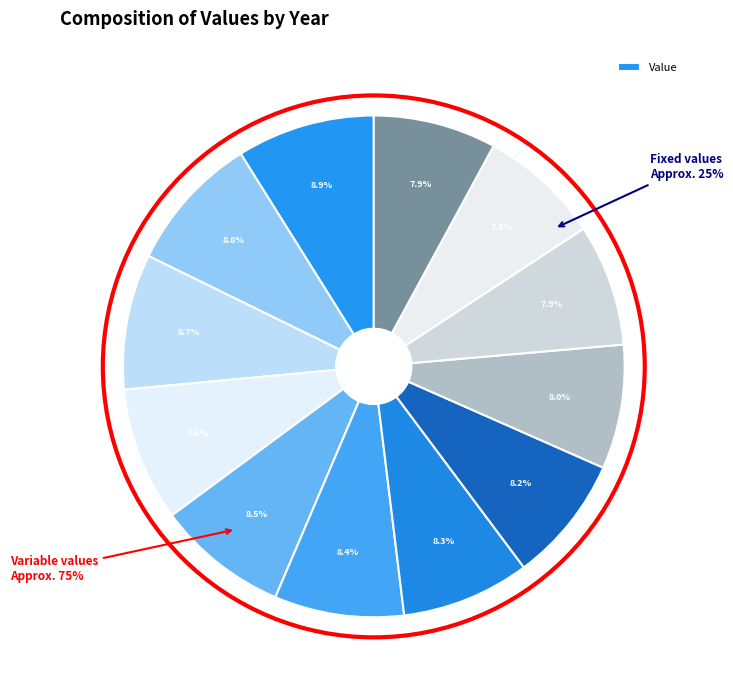

True or false: 2021 accounts for 20% of the total.

False